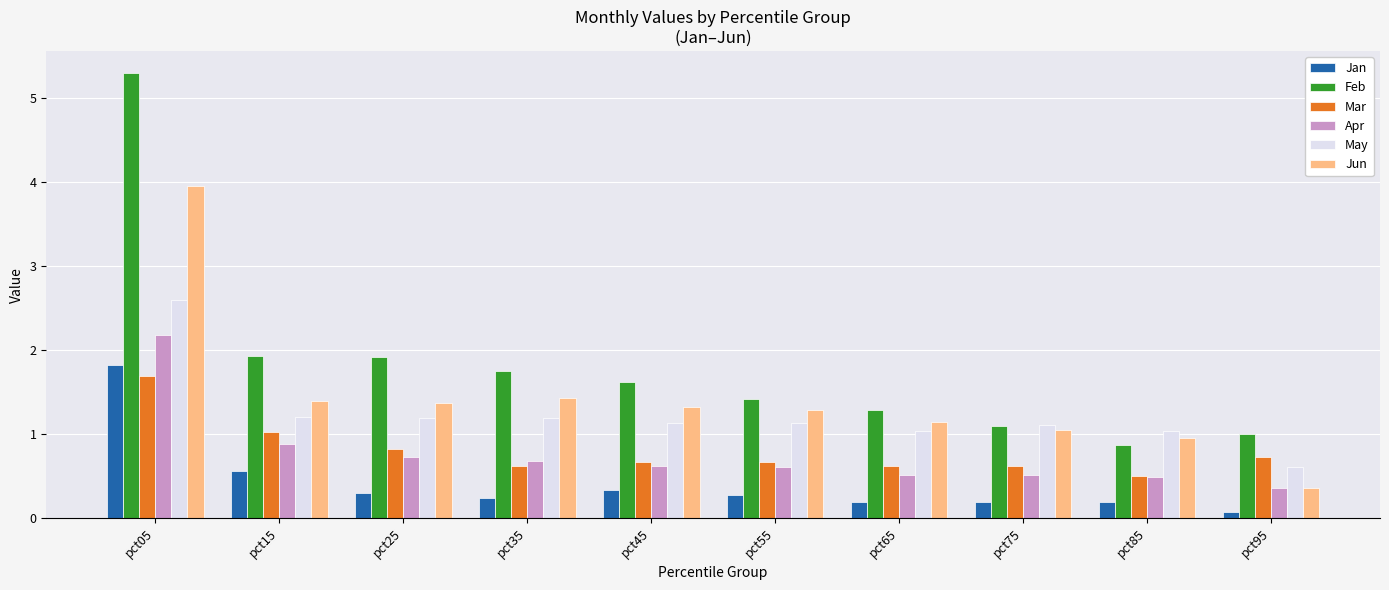

Is it true that May equals 0.6 at pct65?

False